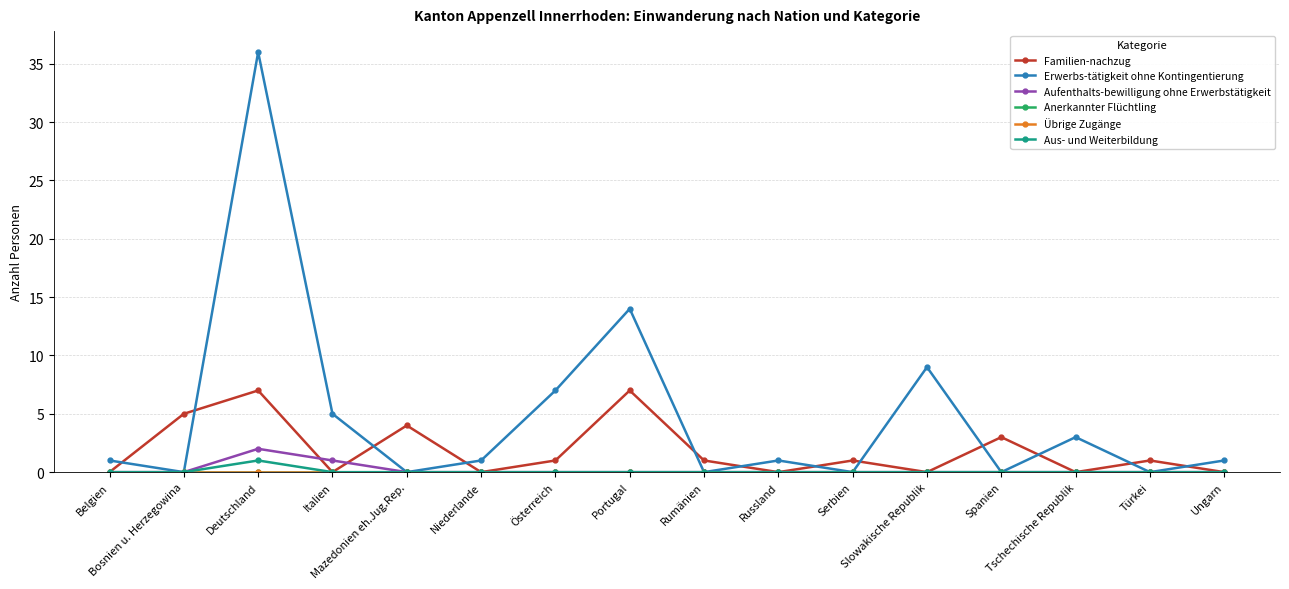

Does the chart have visible grid lines?

Yes